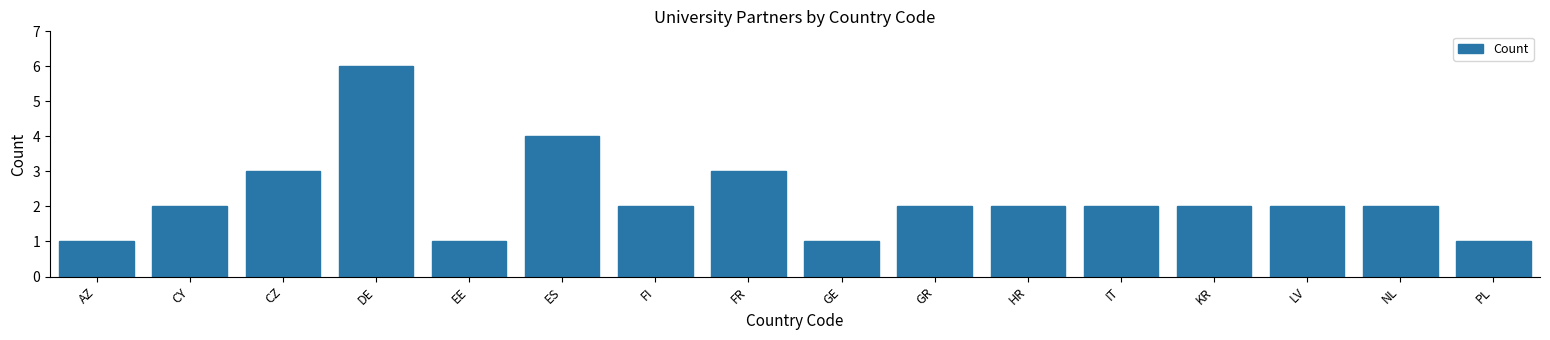

Reading left to right, list all the values displayed in this chart.

1	2	3	6	1	4	2	3	1	2	2	2	2	2	2	1